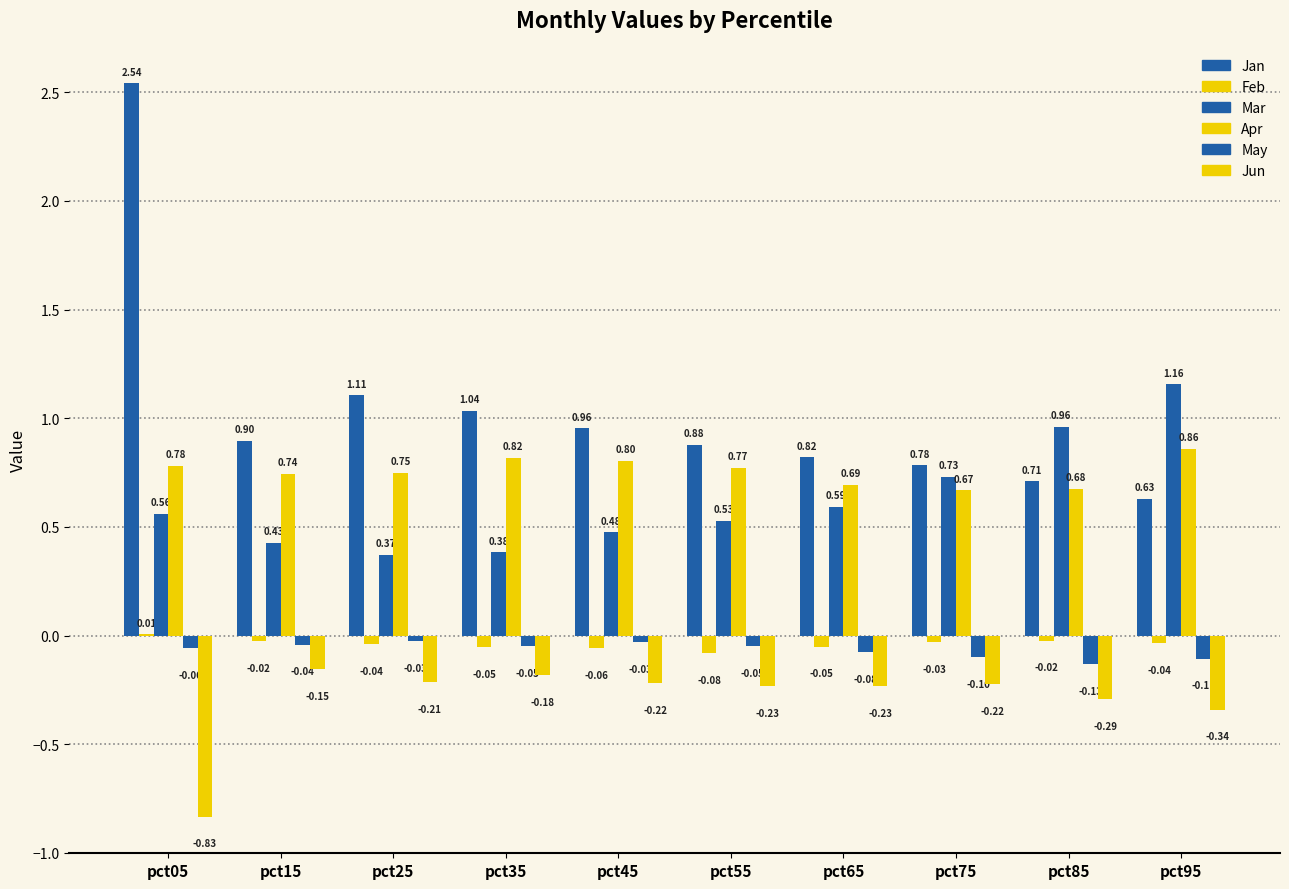

What is the minimum value shown in the chart?

-0.8